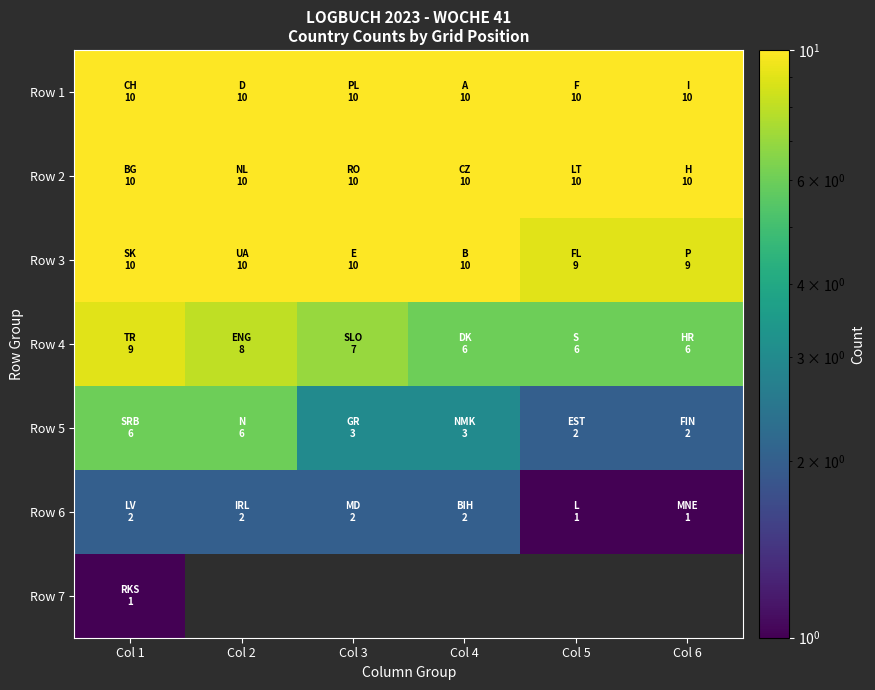

True or false: Row 7 has a value of 0.3 at Col 1.

False